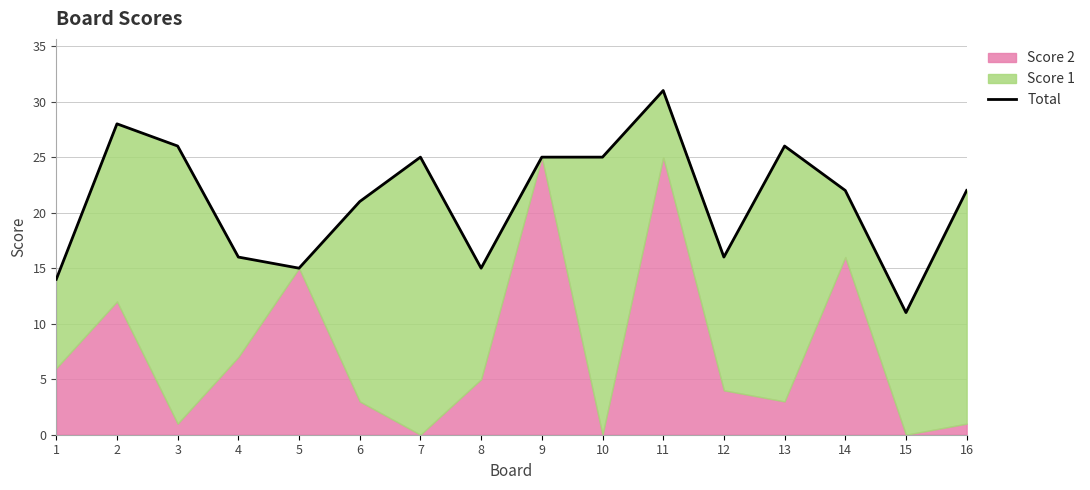

What is the greatest value displayed?

31